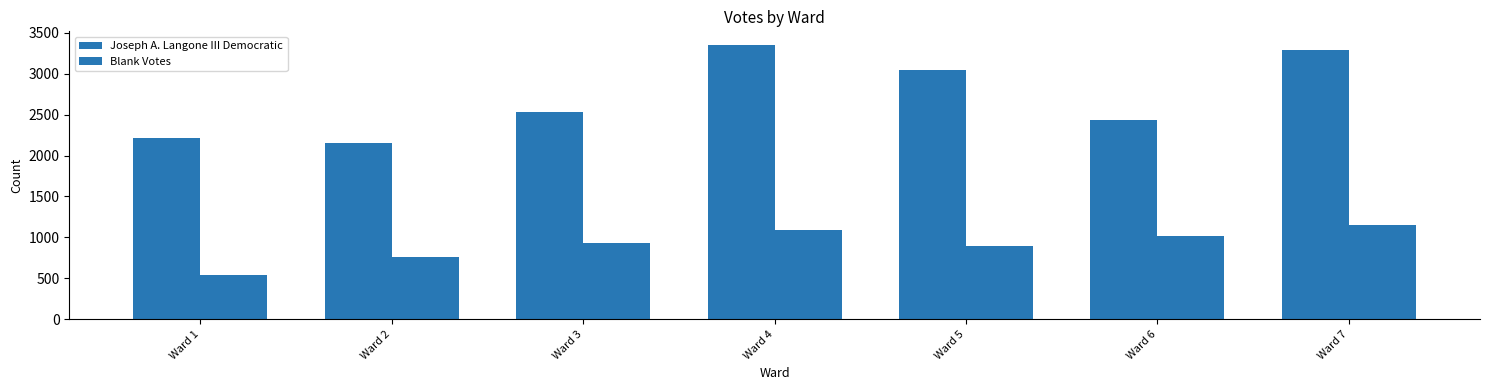

Which label corresponds to the smallest value in the chart?

Ward 1